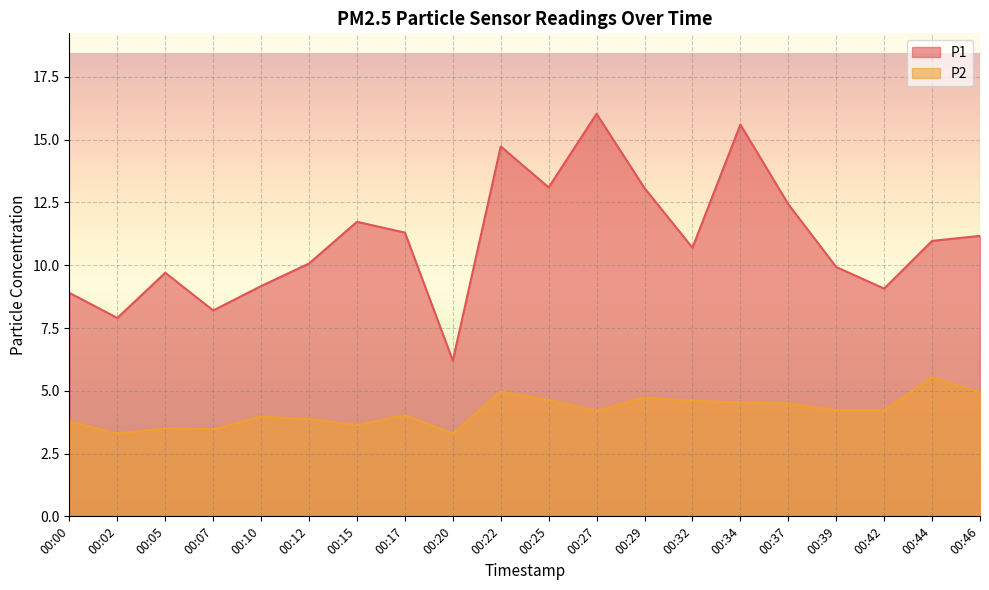

What is the difference between the second highest and minimum values in the P2 series?

1.7